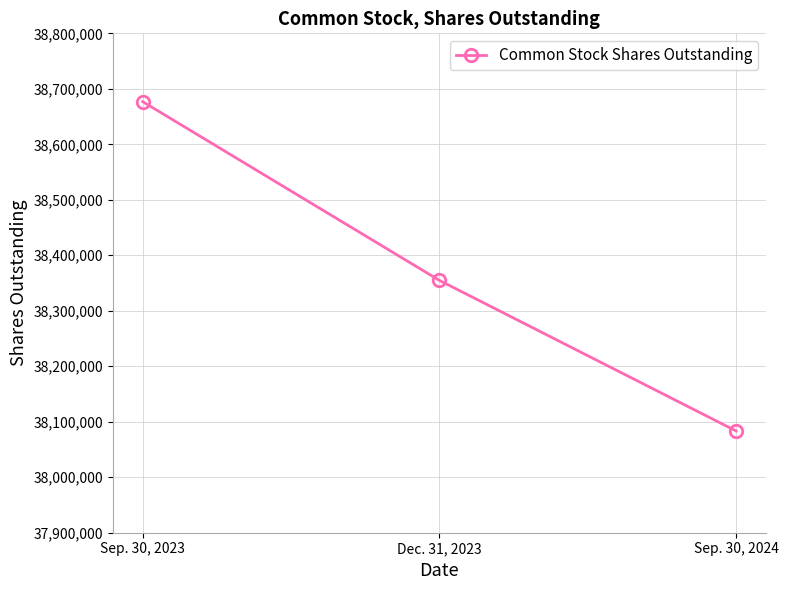

The chart shows a value of 38676960 at Sep. 30, 2023. True or false?

True